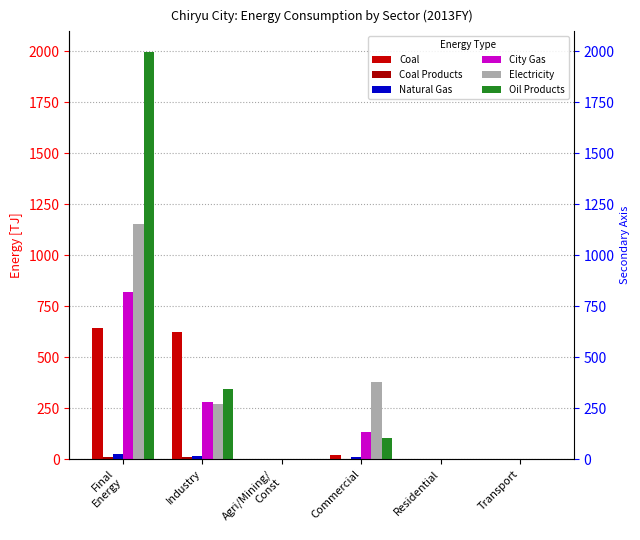

Which category has the highest value across all series?

Final
Energy